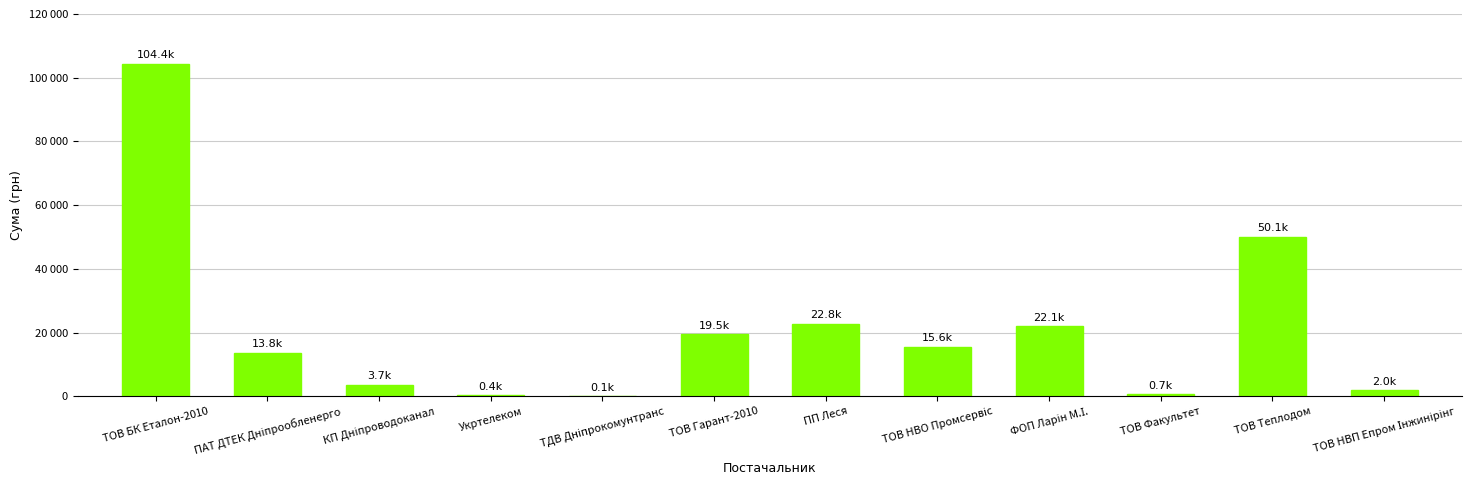

What is the minimum value shown in the chart?

135.7